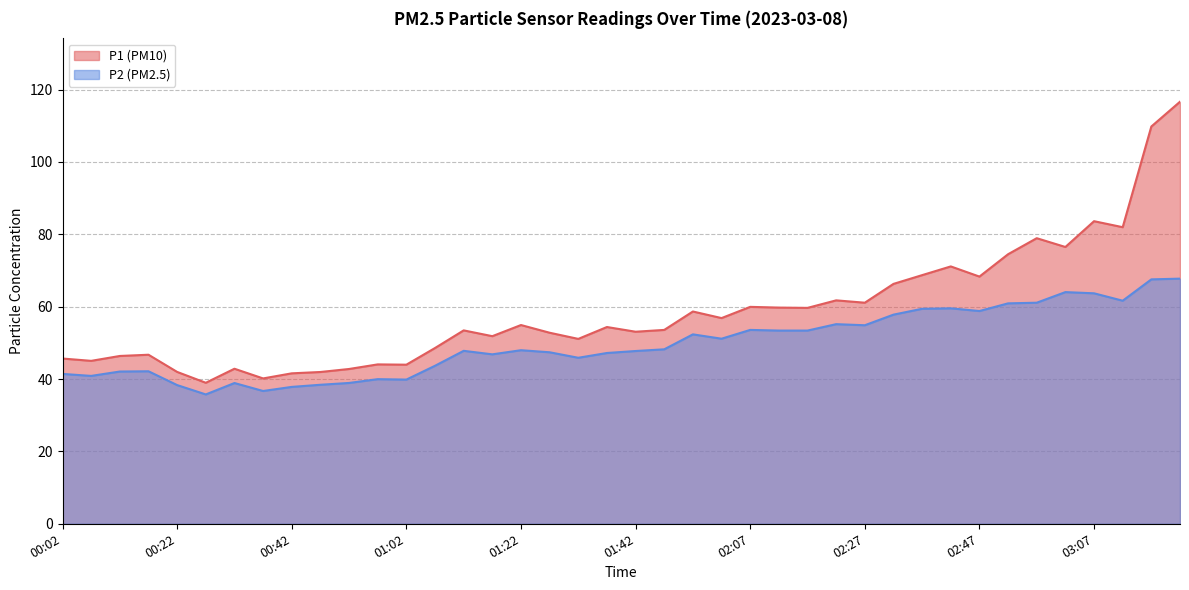

At how many categories does at least one series exceed 91?

2